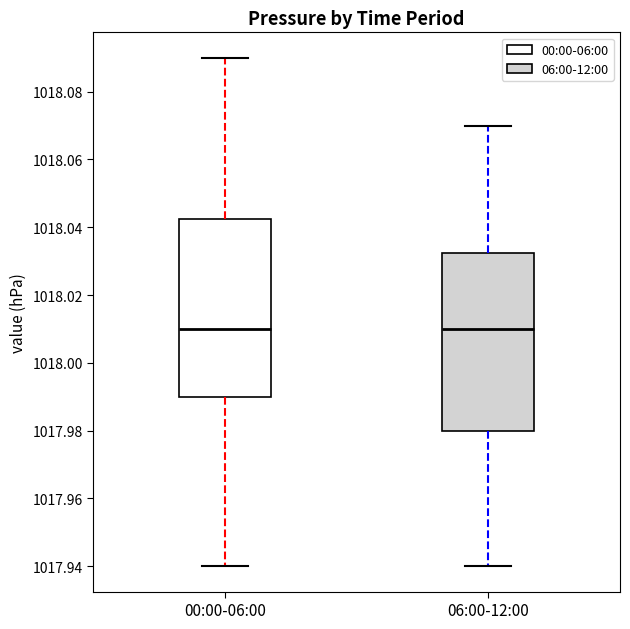

Reading left to right, read every box against the y-axis: the position of its median line, the range the box covers, and the ends of its whiskers. The values are not printed on the chart, so give them approximately, as read against the axis.

00:00-06:00: median 1018.010, box 1017.990 to 1018.042, whiskers 1017.940 to 1018.090
06:00-12:00: median 1018.010, box 1017.980 to 1018.032, whiskers 1017.940 to 1018.070